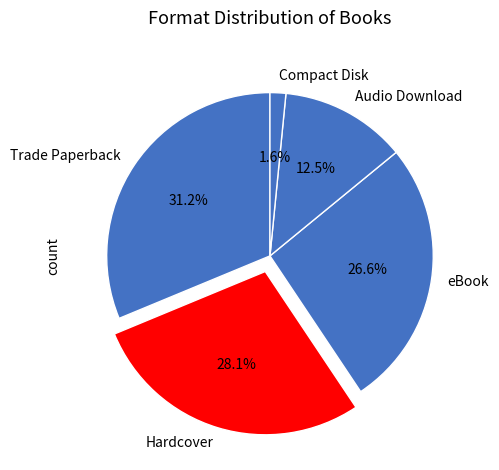

To the nearest percent, what is the average slice percentage?

20%